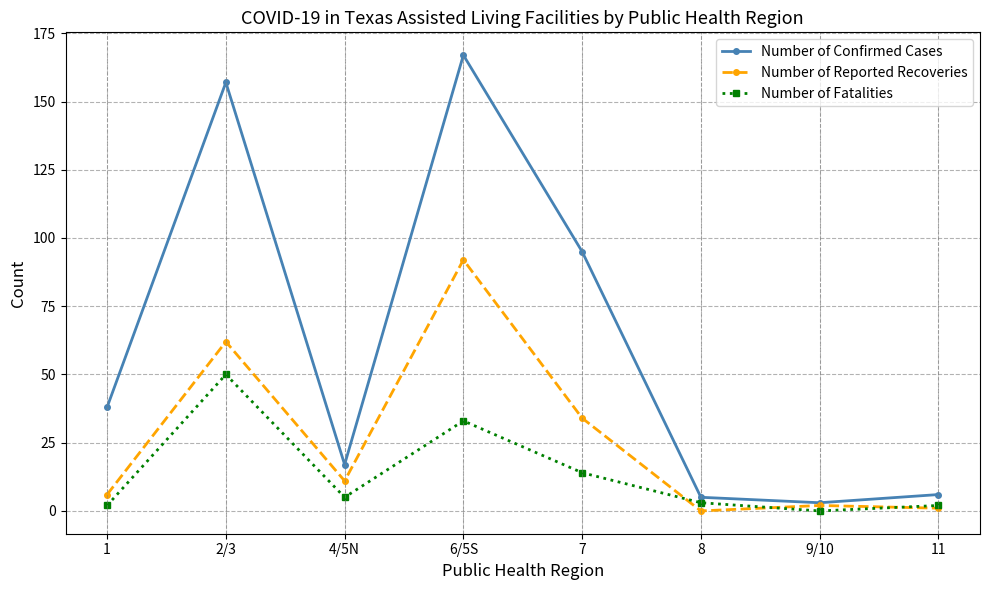

What is the sum of the Number of Confirmed Cases values at 11 and 2/3?

163